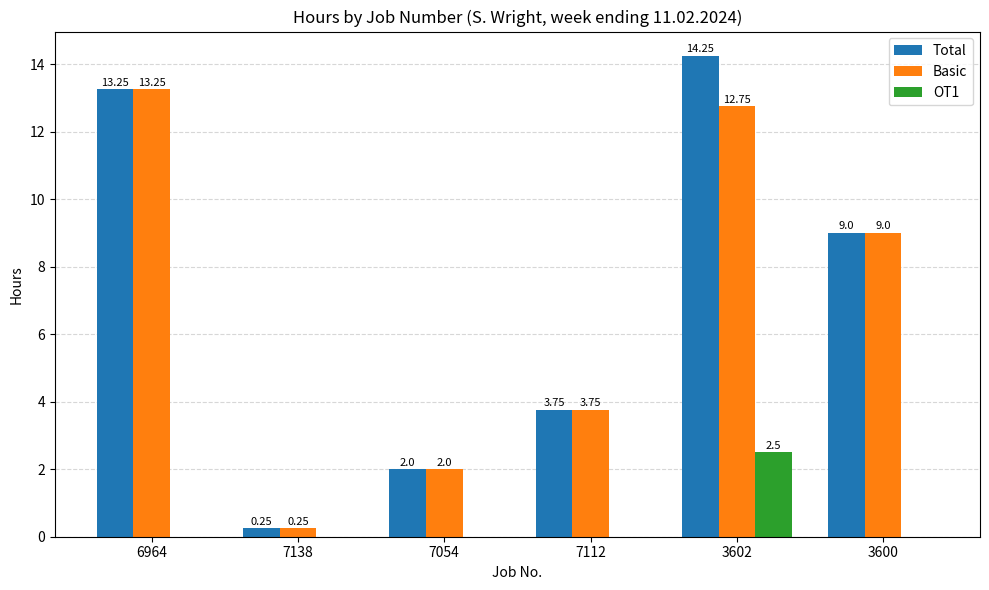

What is the sum of all OT1 values?

2.5